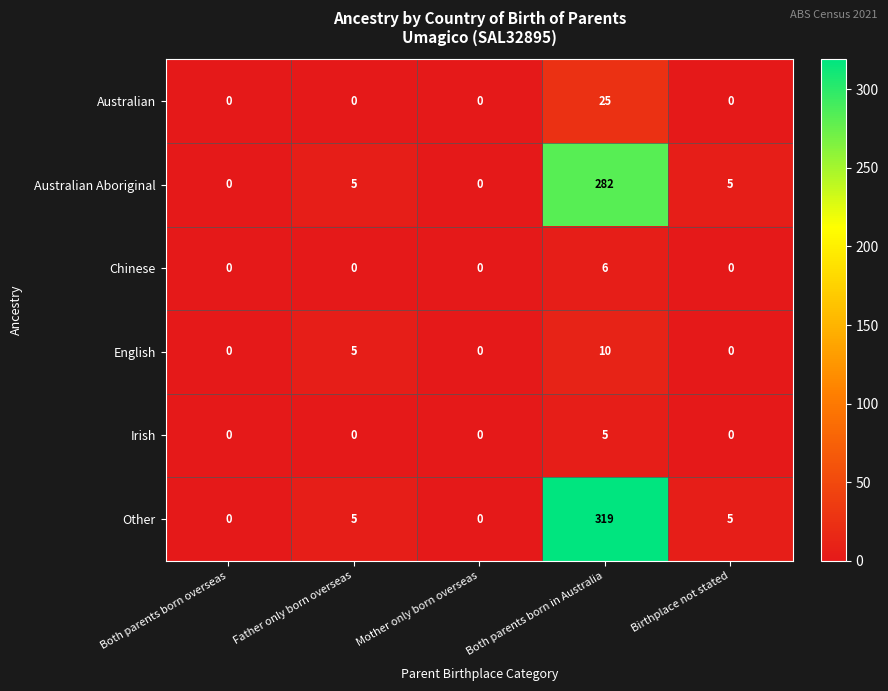

Count the English values in the range 0 to 5.

4